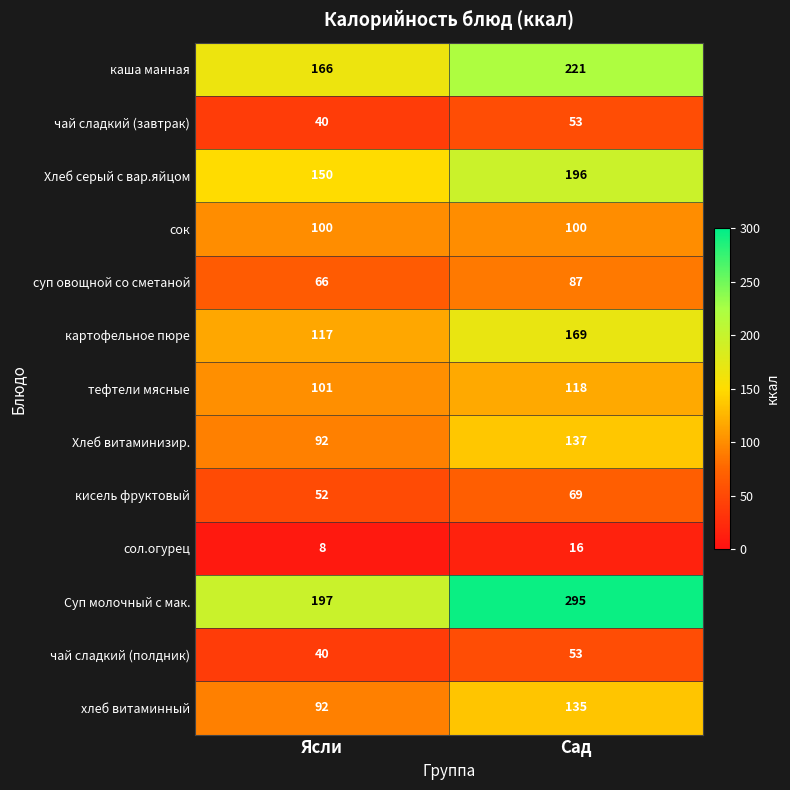

Where is суп овощной со сметаной nearest to the value 76?

Ясли